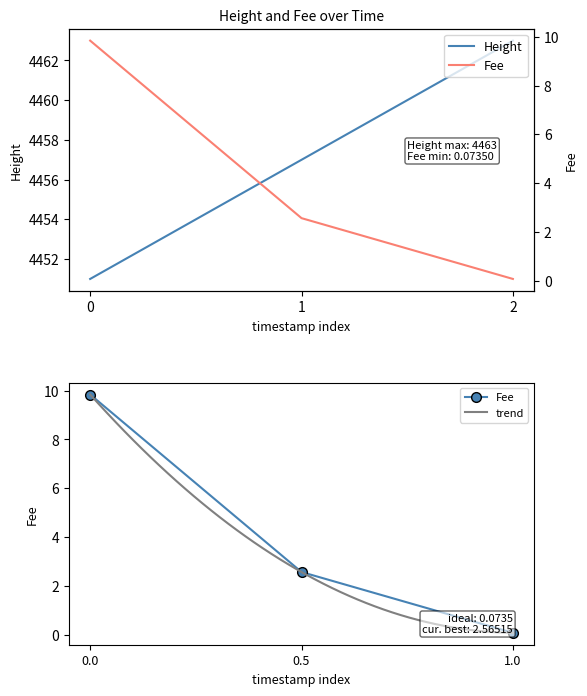

Is it true that Height equals 6761 at 1?

False